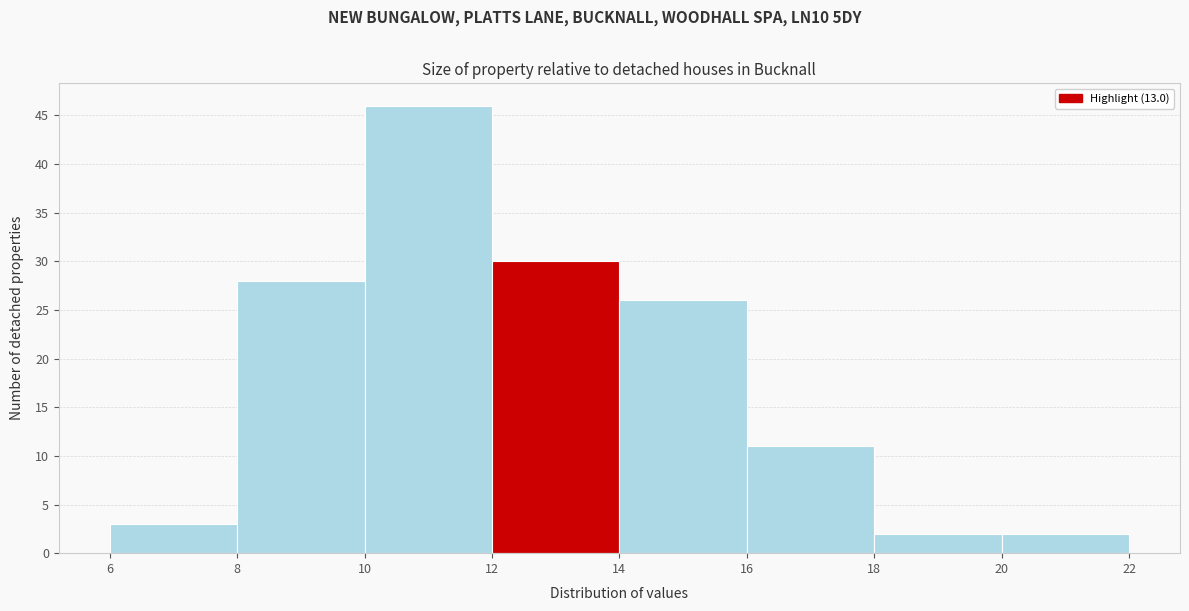

Which range on the x-axis has the tallest bar?

10 to 12